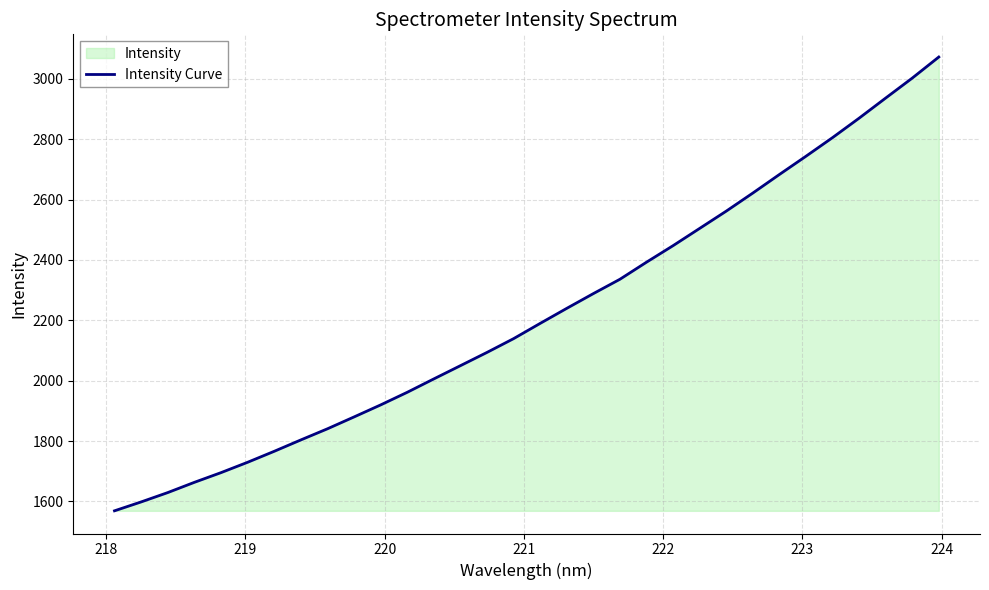

What is the smallest value displayed?

1569.2